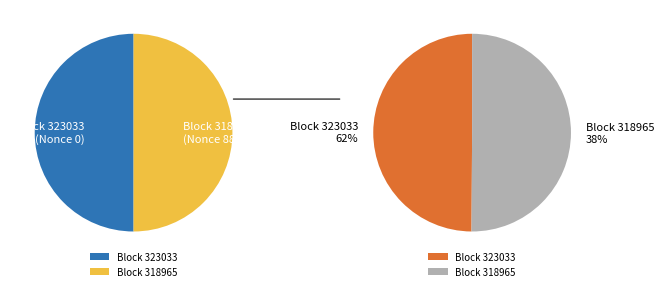

What is the change in value from 323033 to 318965?

+8874